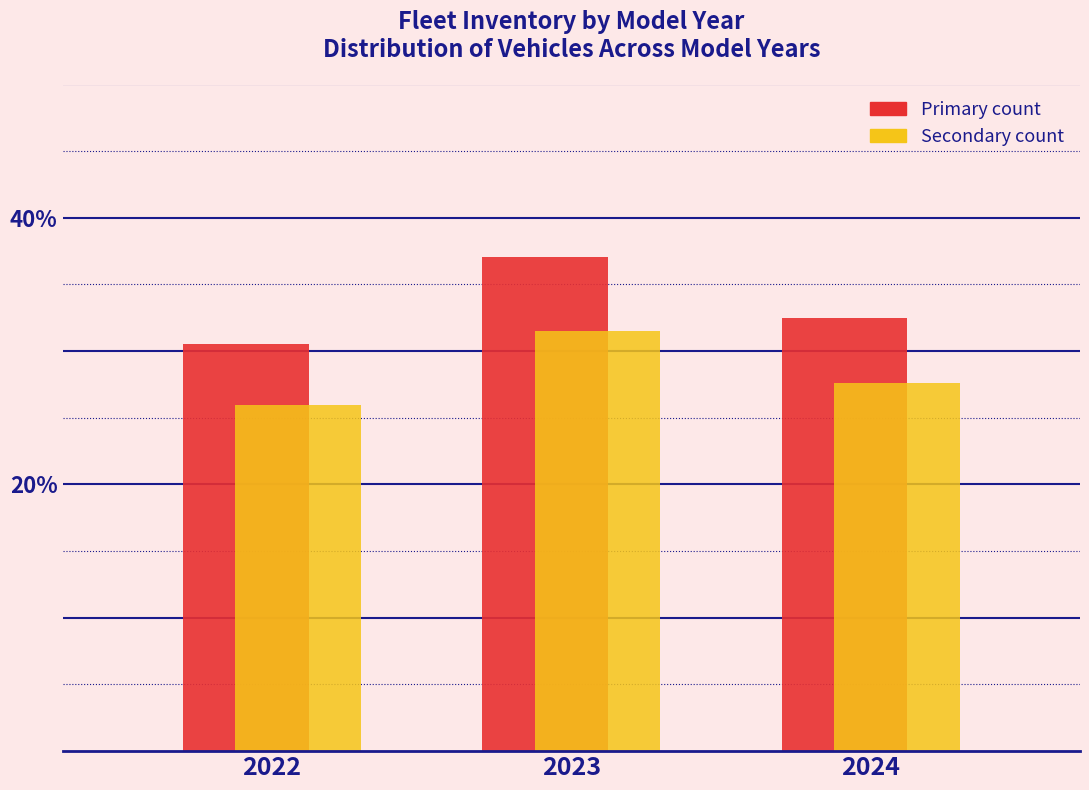

At which category is the sum across all series the highest?

2023